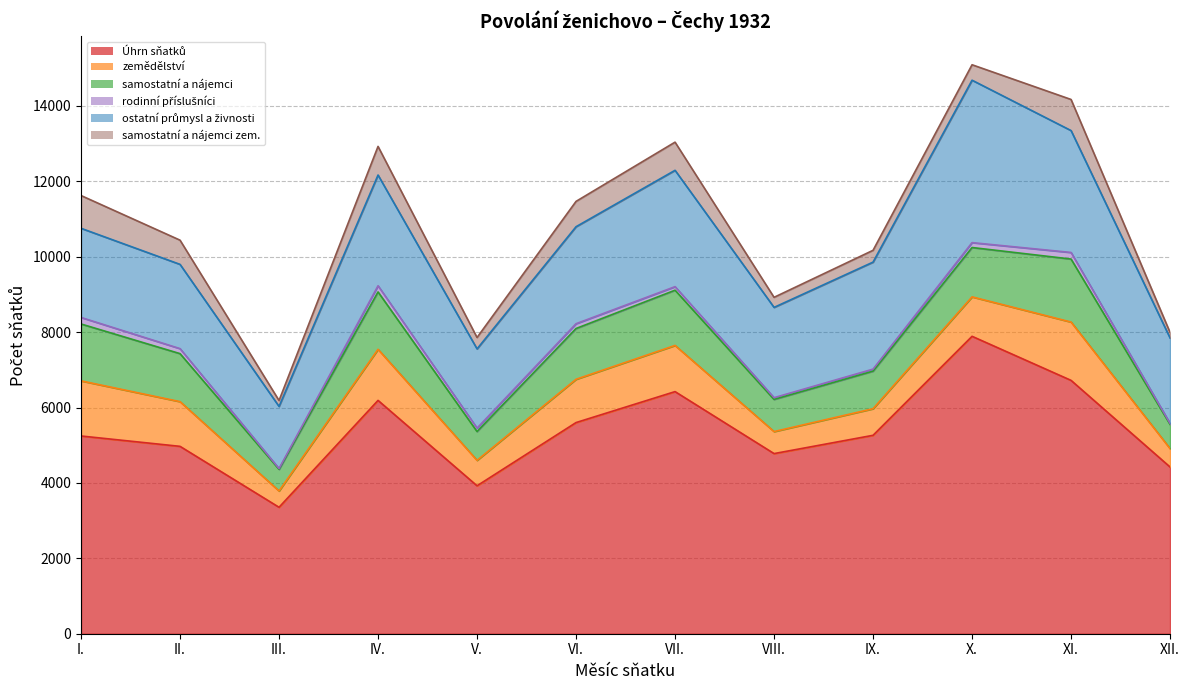

Count the number of data series in this chart.

6